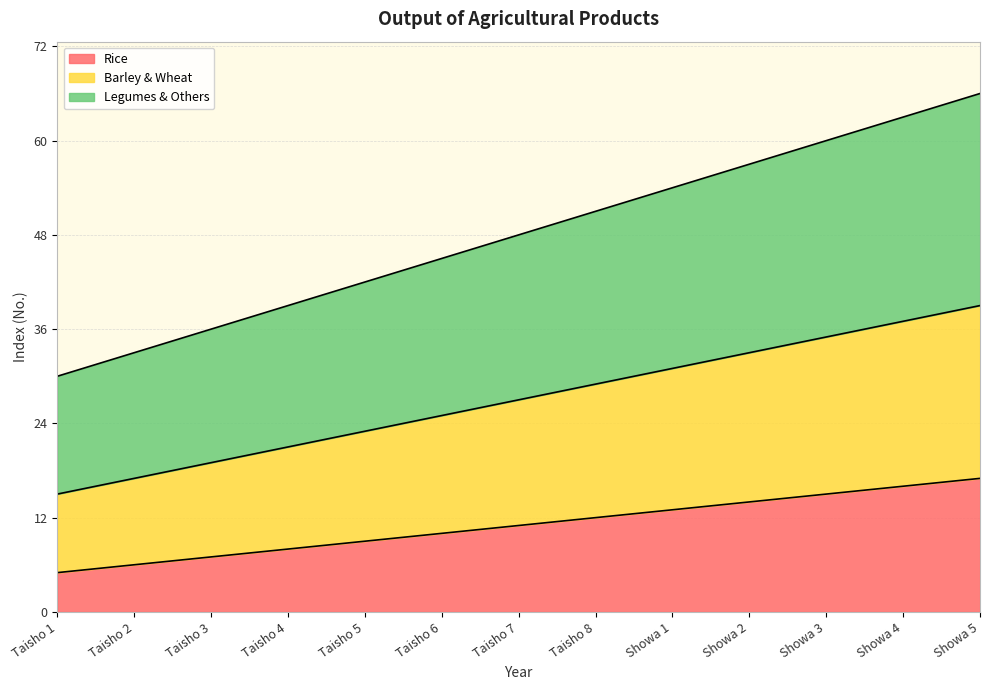

At which category does the chart reach its peak across all series?

Showa 5